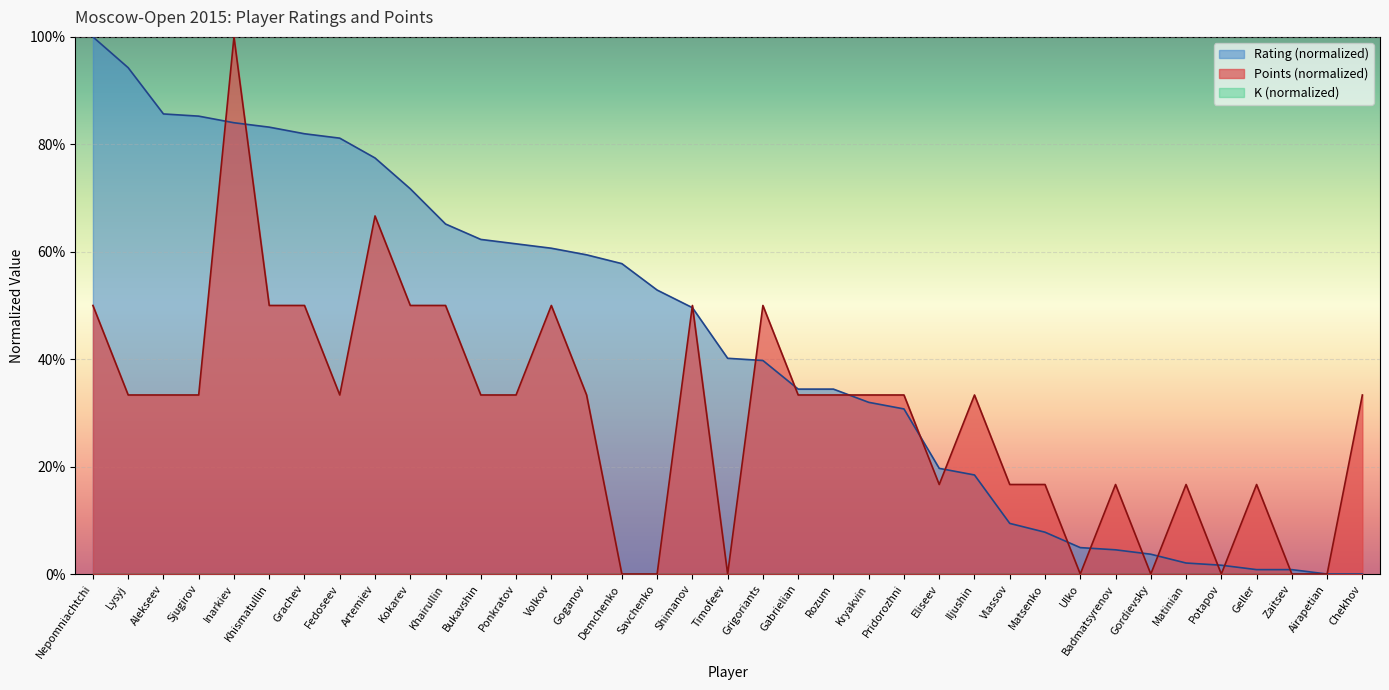

At how many categories does at least one series exceed 45?

19